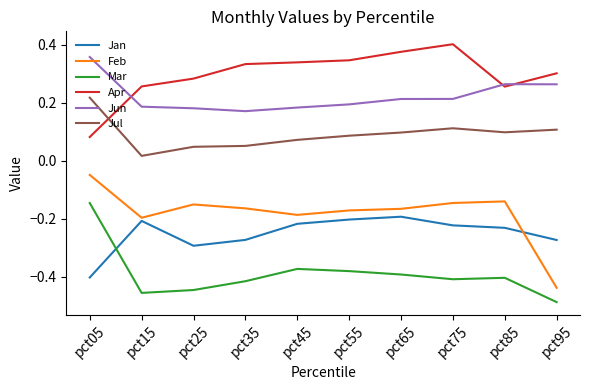

Which category has the highest value in the Jul series?

pct05